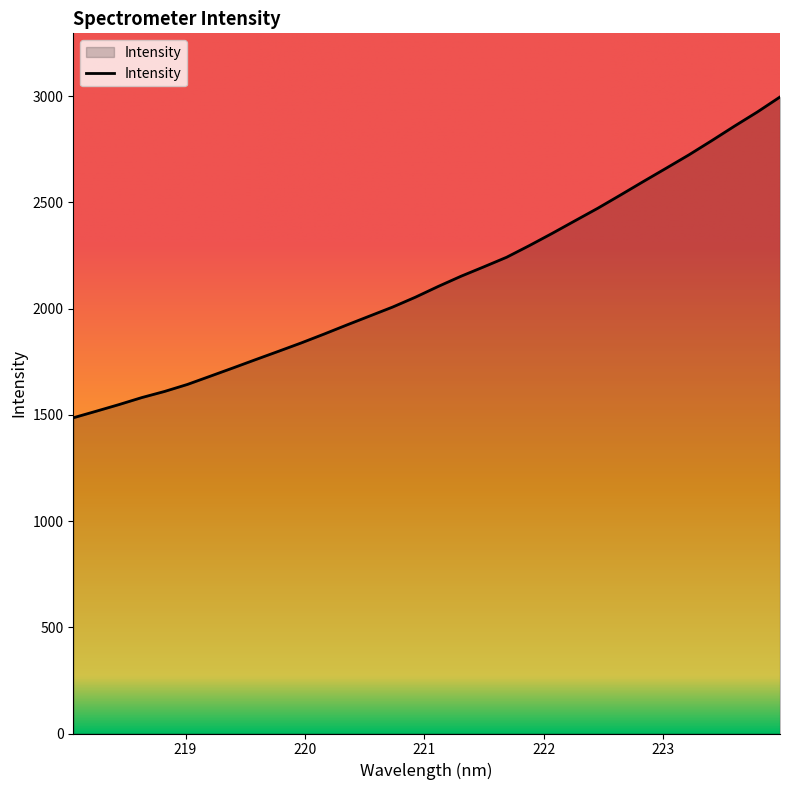

What is the greatest value displayed?

2996.2